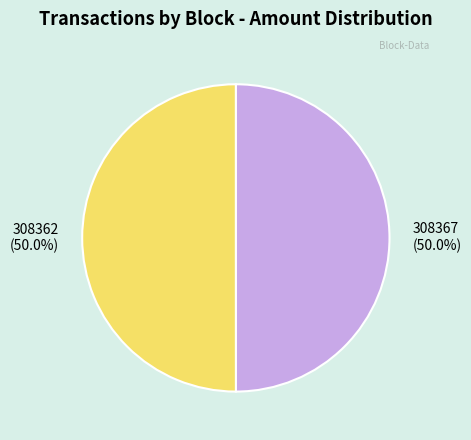

To the nearest percent, what is the combined percentage of 308367 and 308362?

100%